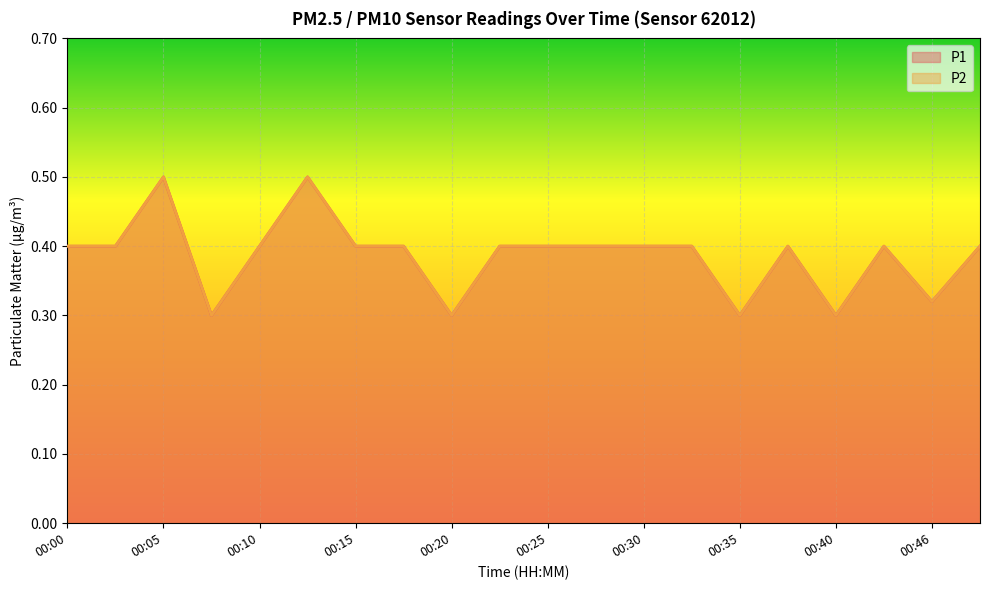

Reading left to right, transcribe all the data shown in this chart.

P1: 00:00=0.4	00:03=0.4	00:05=0.5	00:08=0.3	00:10=0.4	00:13=0.5	00:15=0.4	00:17=0.4	00:20=0.3	00:23=0.4	00:25=0.4	00:28=0.4	00:30=0.4	00:33=0.4	00:35=0.3	00:38=0.4	00:40=0.3	00:43=0.4	00:46=0.3	00:51=0.4
P2: 00:00=0.4	00:03=0.4	00:05=0.5	00:08=0.3	00:10=0.4	00:13=0.5	00:15=0.4	00:17=0.4	00:20=0.3	00:23=0.4	00:25=0.4	00:28=0.4	00:30=0.4	00:33=0.4	00:35=0.3	00:38=0.4	00:40=0.3	00:43=0.4	00:46=0.3	00:51=0.4